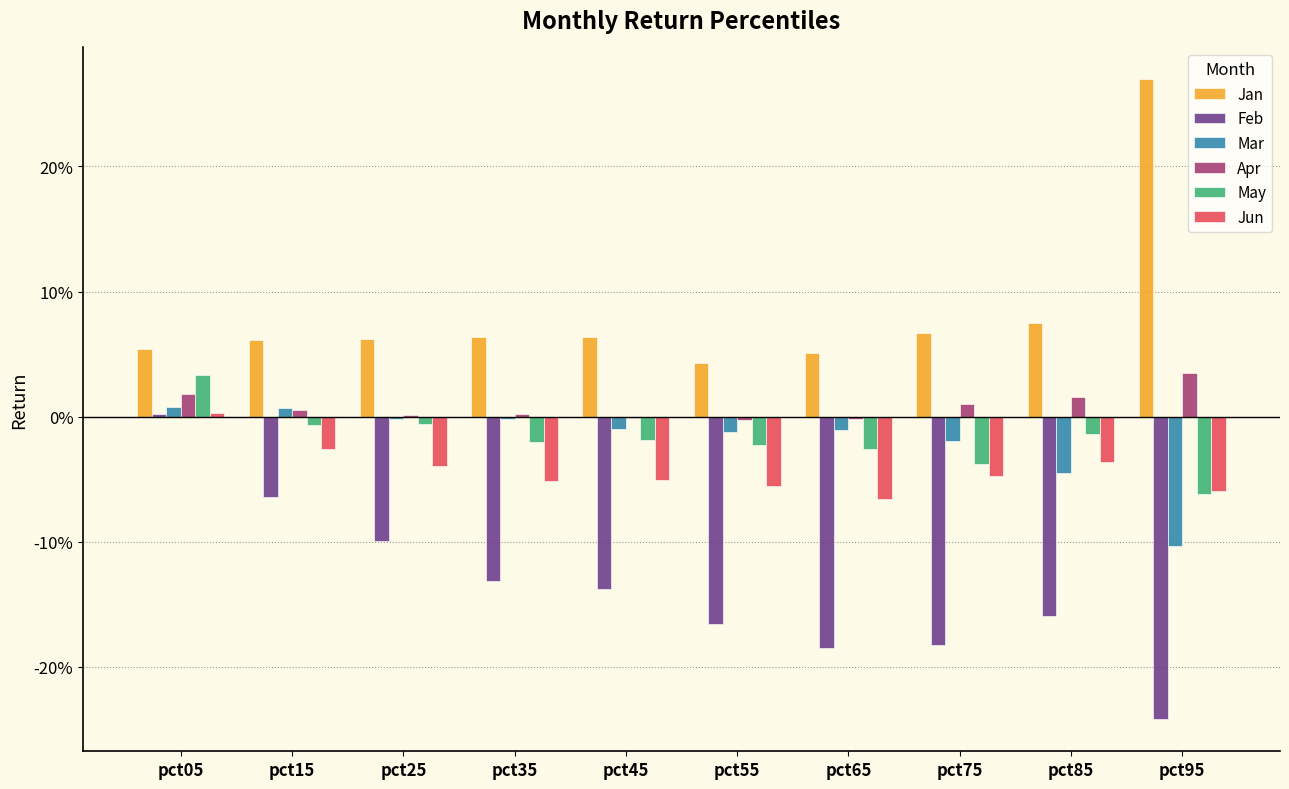

What is the sum of all Feb values?

-1.4